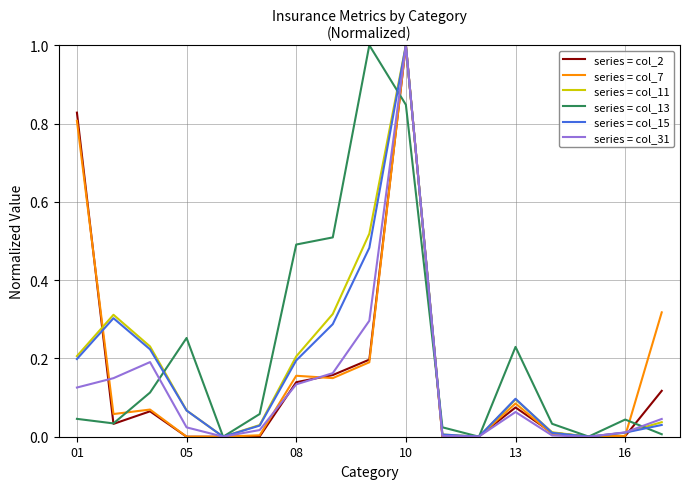

What is the maximum value shown in the chart?

1.0